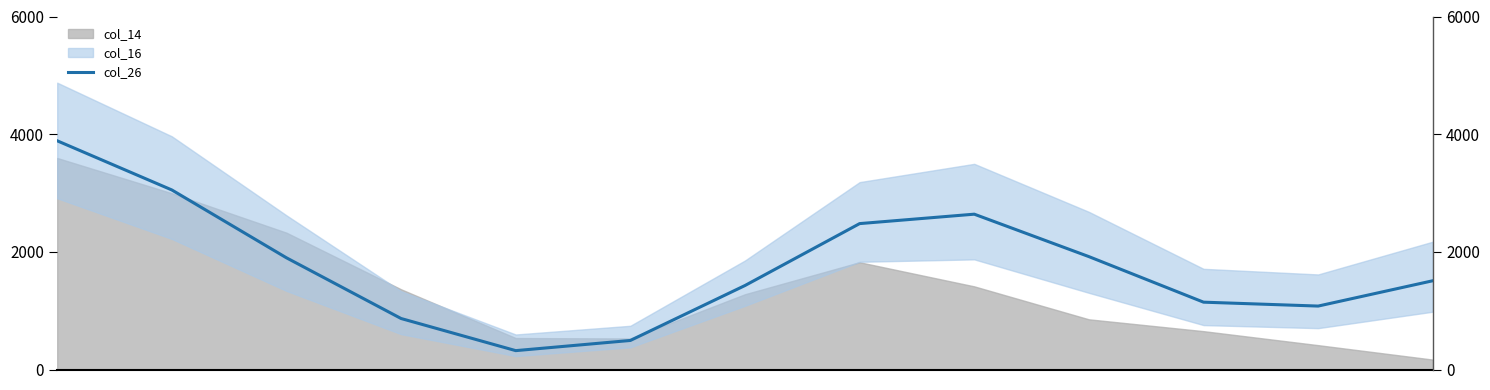

Where is the data nearest to the value 2104?

9